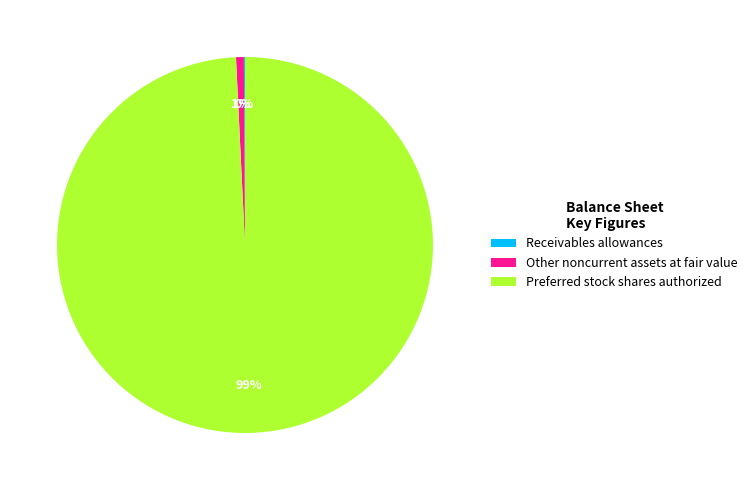

Which slice is the largest?

Preferred stock shares authorized